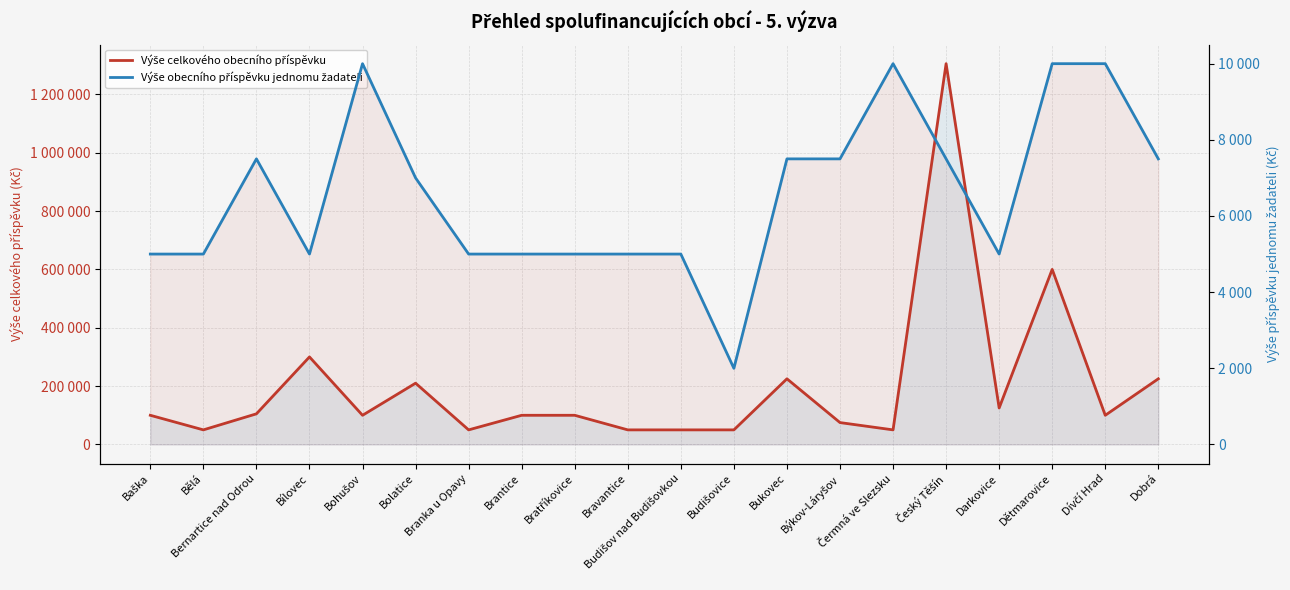

What is the label of the 5th point from the right?

Český Těšín